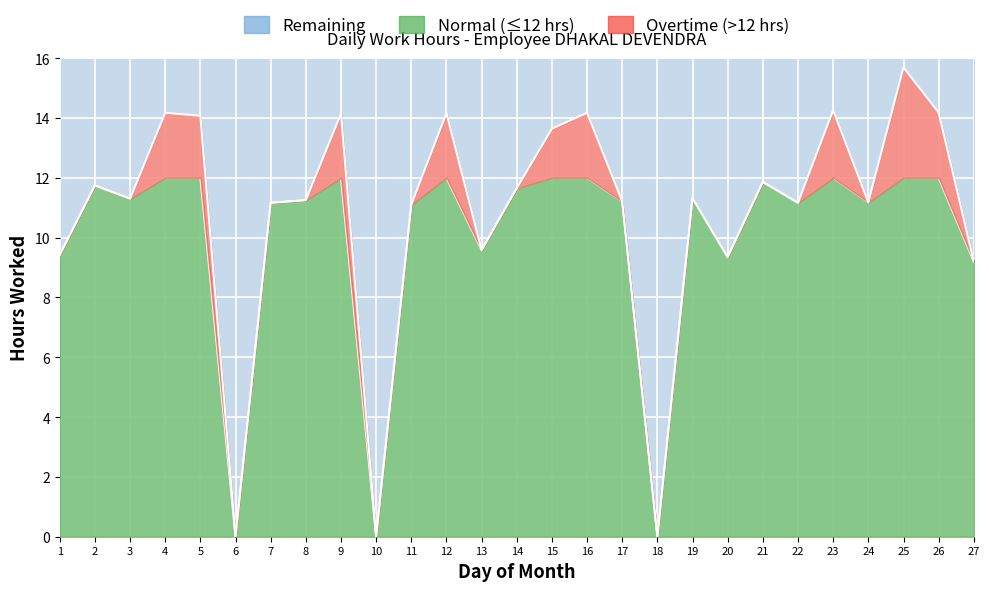

The chart shows a value of 5.7 at 7. True or false?

False